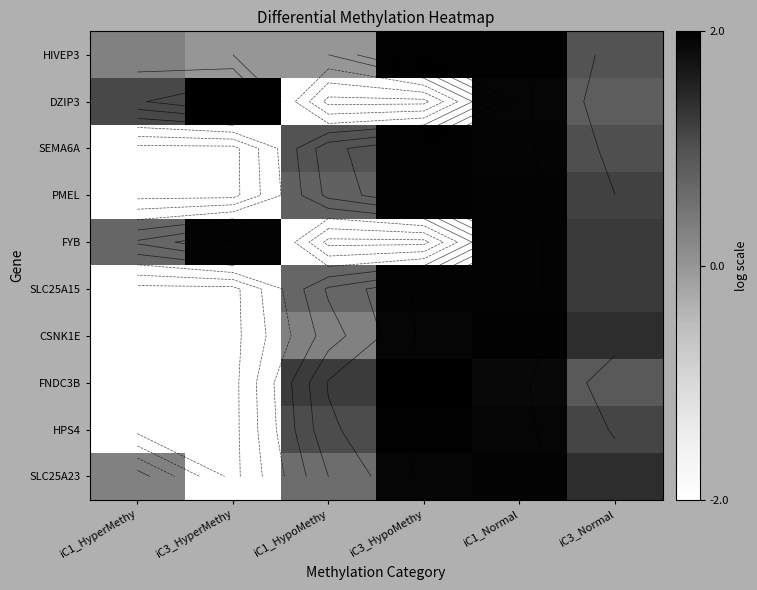

The value of SLC25A23 at iC3_HypoMethy is 0.7. True or false?

False